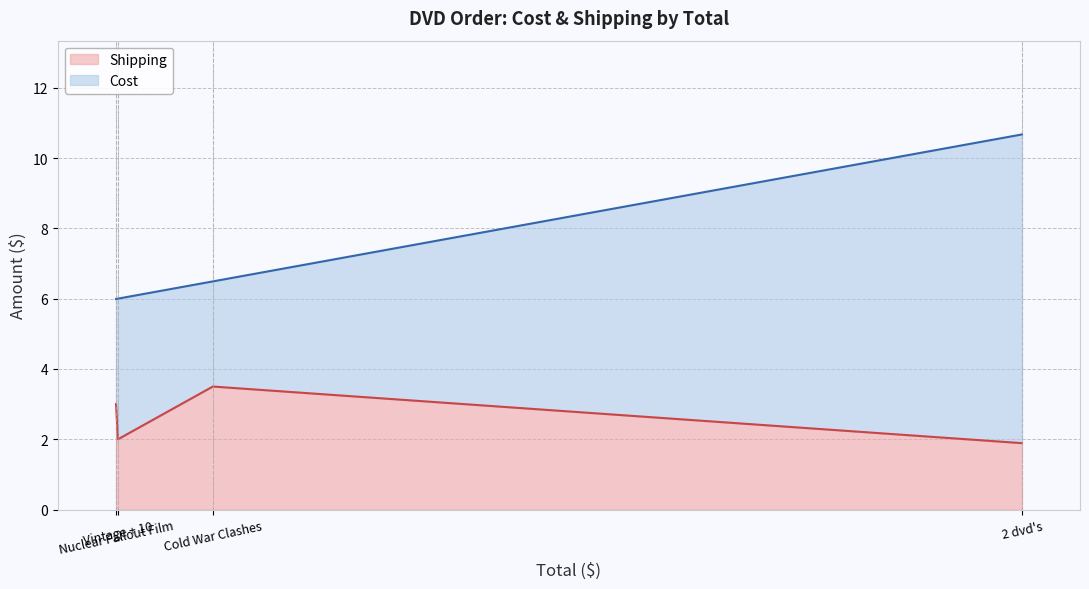

How many lines are shown in the chart?

2